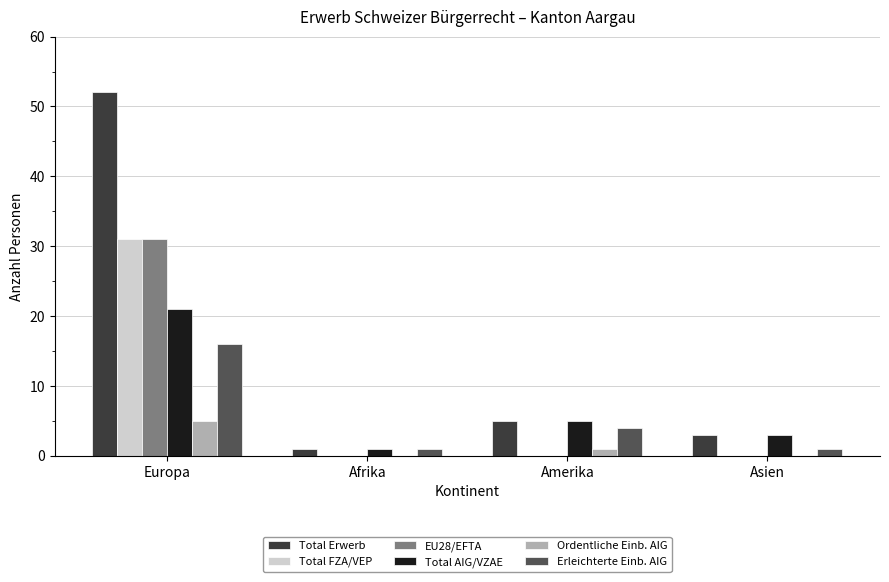

At which category does the chart reach its peak across all series?

Europa